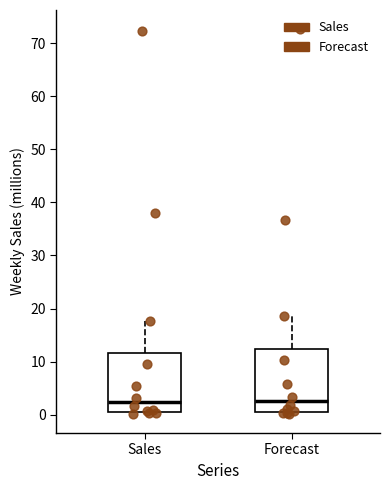

Where does the upper whisker of the box for Sales end on the y-axis? The values are not printed on the chart, so give them approximately, as read against the axis.

18